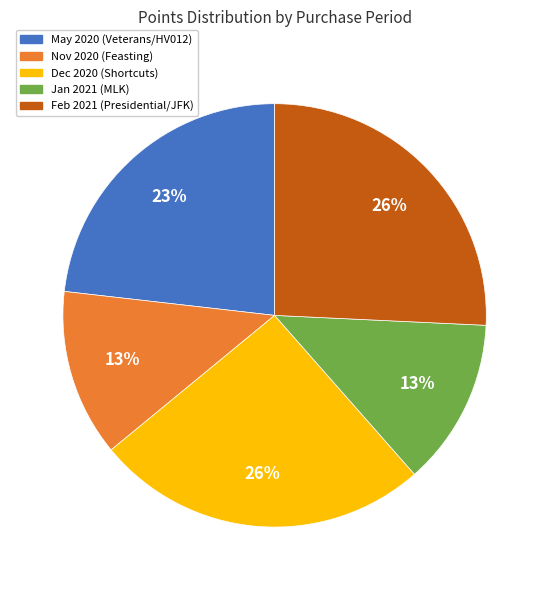

Is the sum of Nov 2020 (Feasting) and Feb 2021 (Presidential/JFK) greater than half?

No